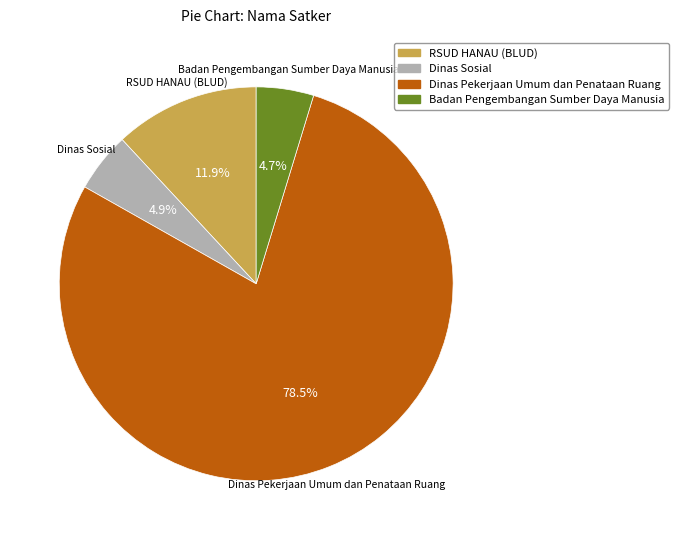

Count the number of slices in the pie.

4